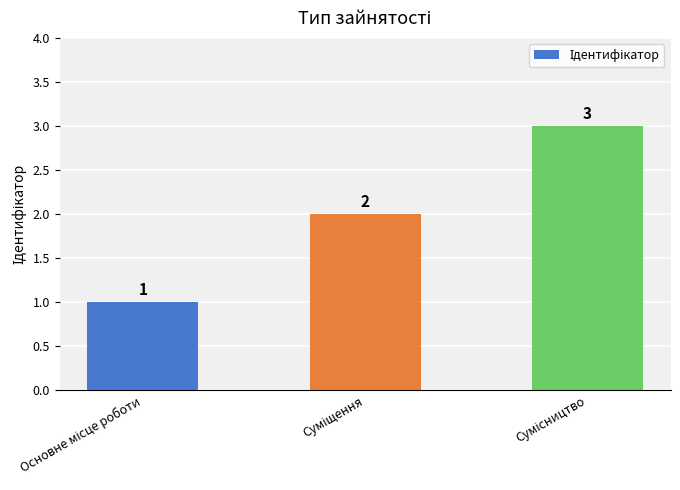

How many values are between 1 and 3?

3